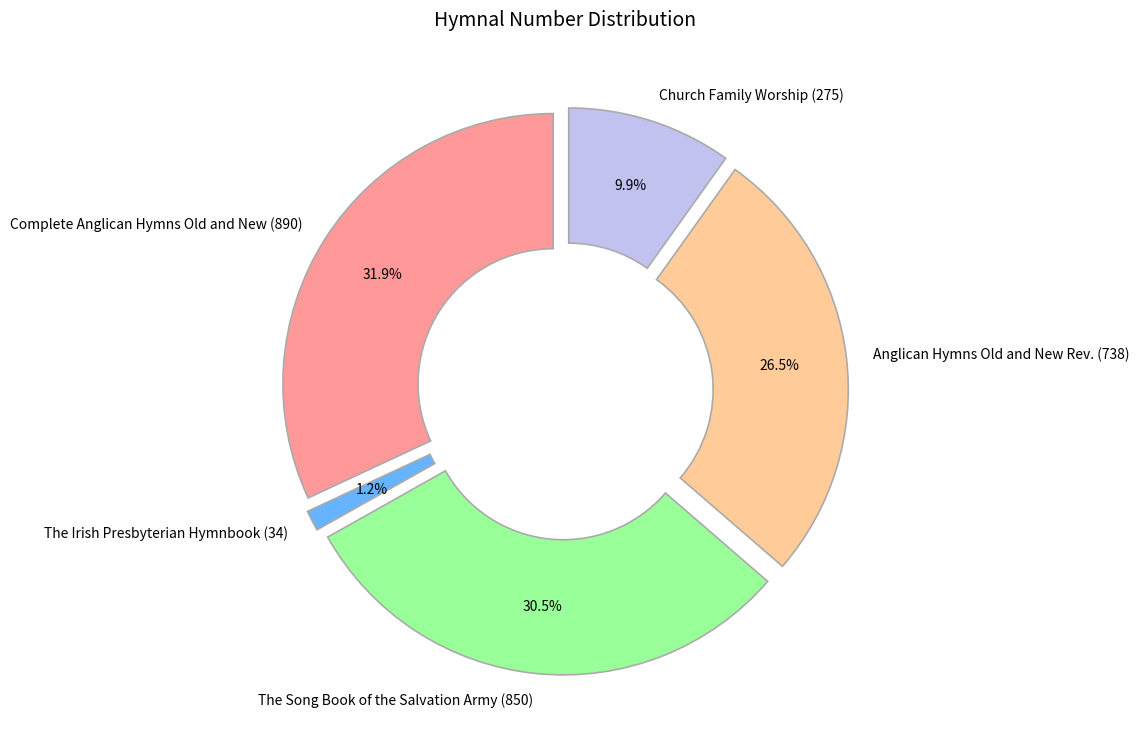

Rank the categories by value from highest to lowest.

Complete Anglican Hymns Old and New (890), The Song Book of the Salvation Army (850), Anglican Hymns Old and New Rev. (738), Church Family Worship (275), The Irish Presbyterian Hymnbook (34)